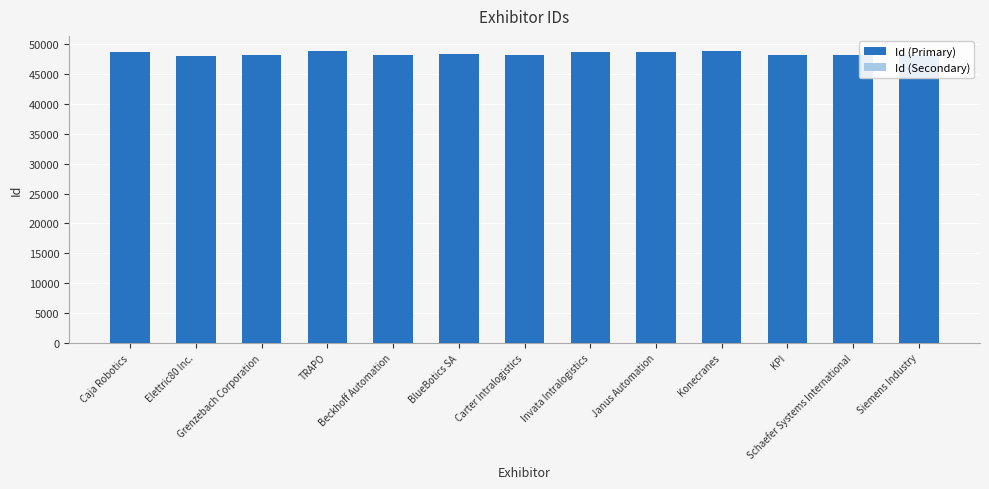

Is the value of Id (Primary) at Beckhoff Automation greater than the value of Id (Secondary) at Janus Automation?

Yes